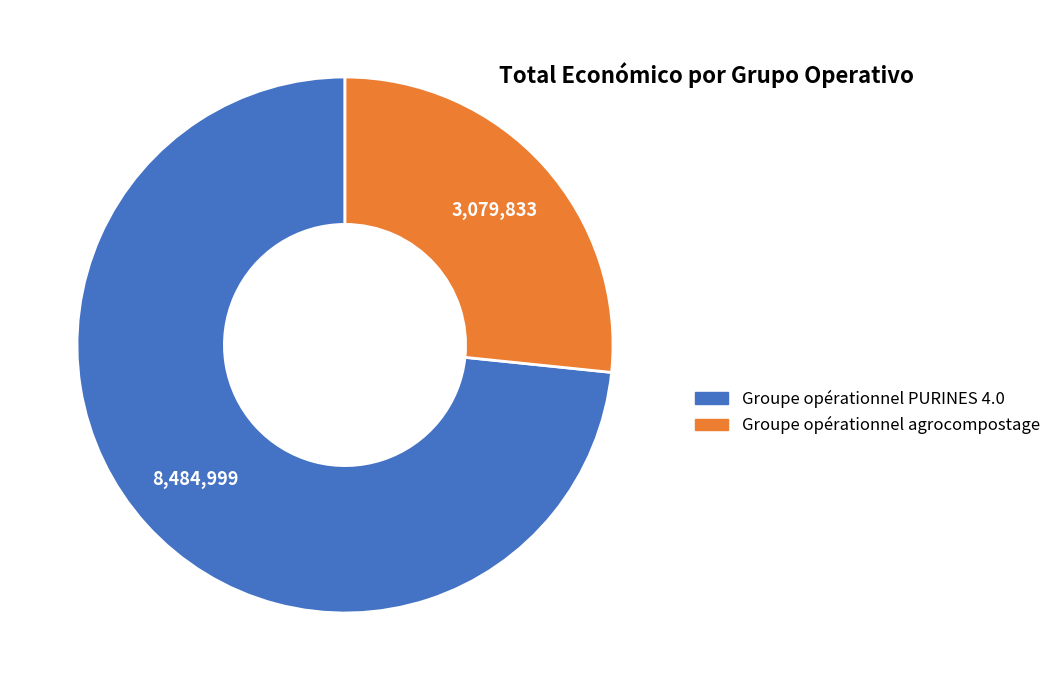

Count the number of slices in the pie.

2